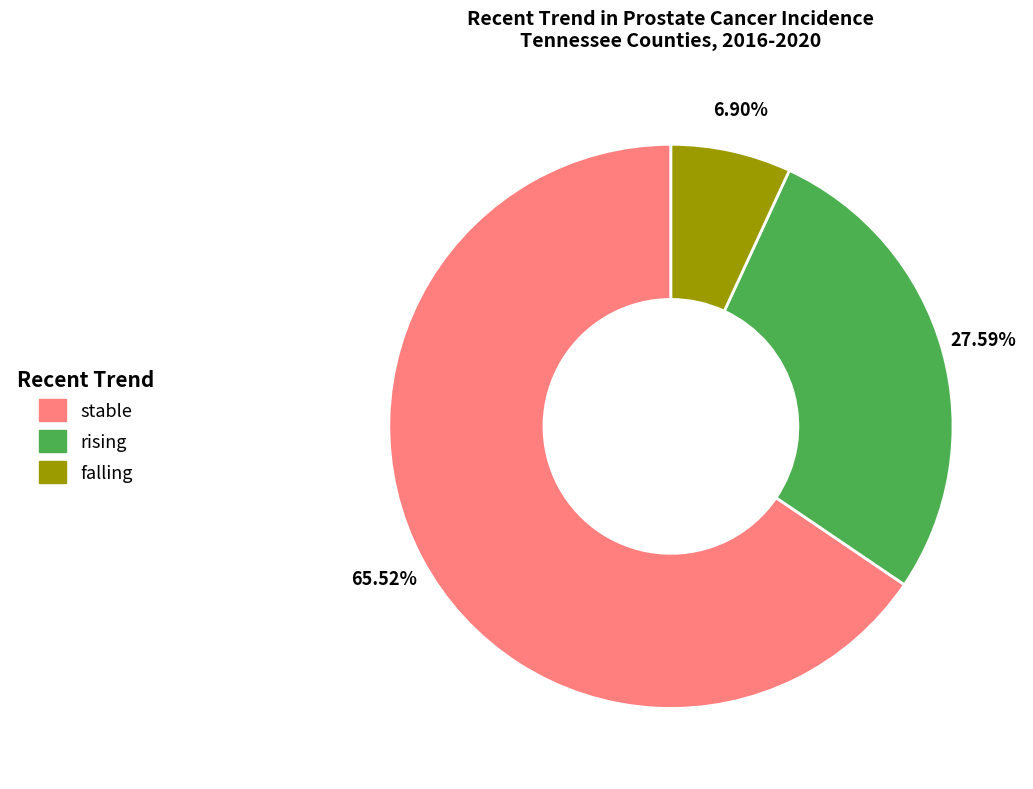

How many slices are in this pie chart?

3